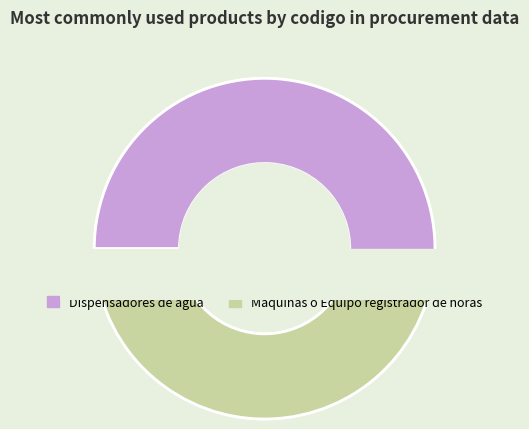

True or false: Dispensadores de agua accounts for 42% of the total.

False